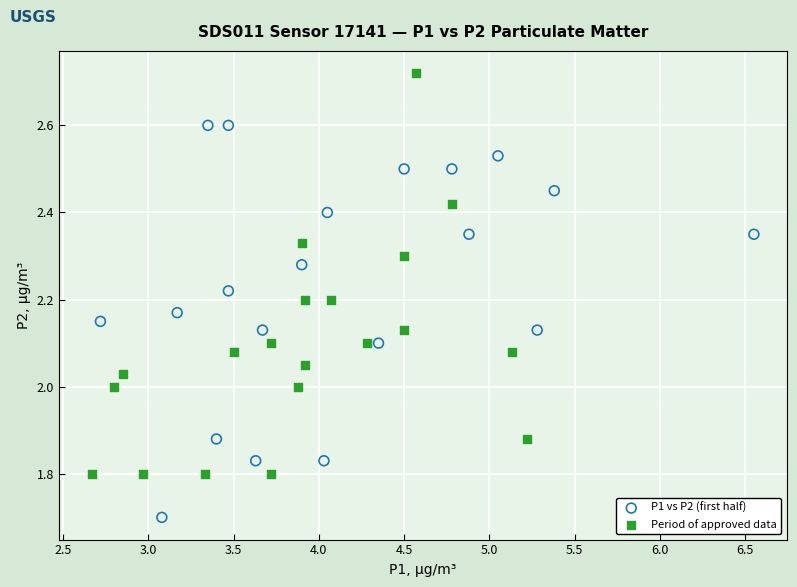

Which series reaches the minimum Y coordinate?

P1 vs P2 (first half)